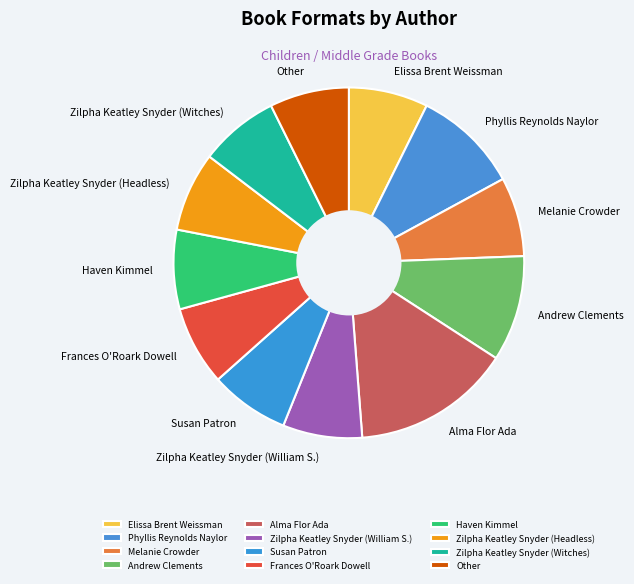

Do Susan Patron and Haven Kimmel together represent more than half of the pie?

No